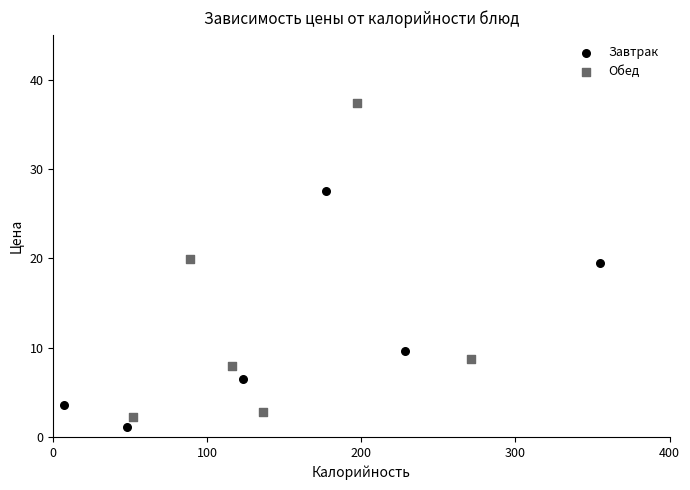

Which series has the widest spread of Y values?

Обед